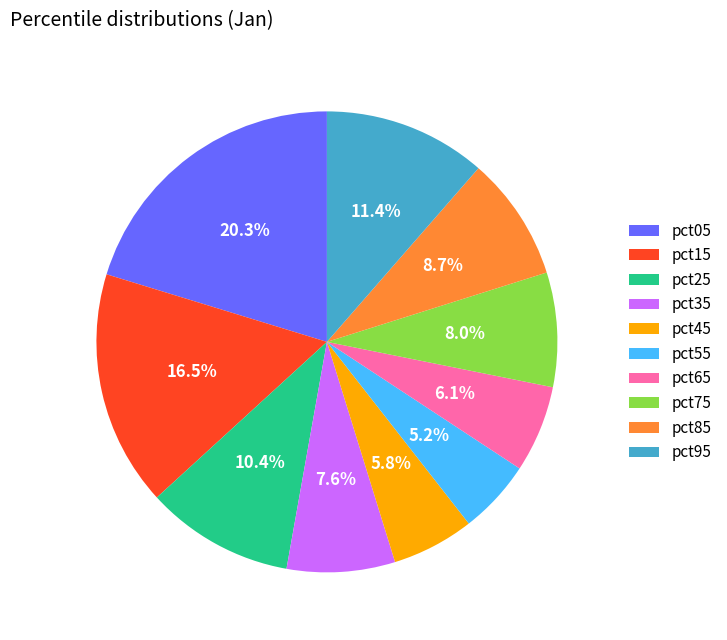

What is the total percentage of pct45 and pct35?

13.4%